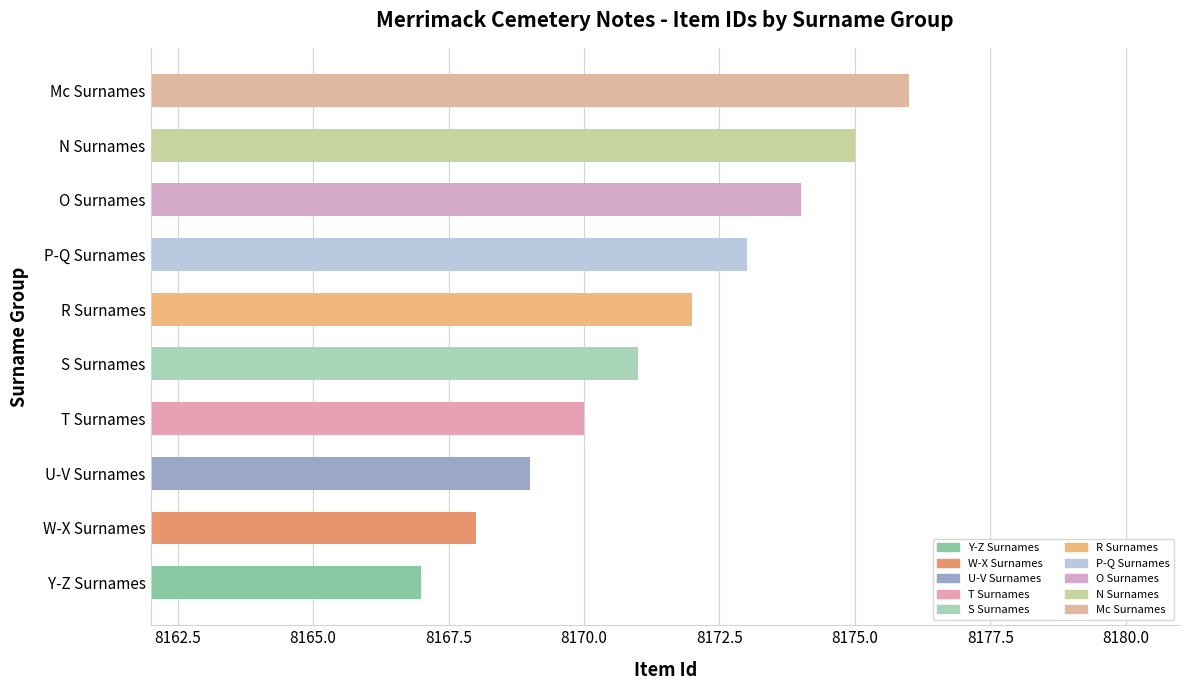

List the labels in order of value, smallest first.

Y-Z Surnames, W-X Surnames, U-V Surnames, T Surnames, S Surnames, R Surnames, P-Q Surnames, O Surnames, N Surnames, Mc Surnames